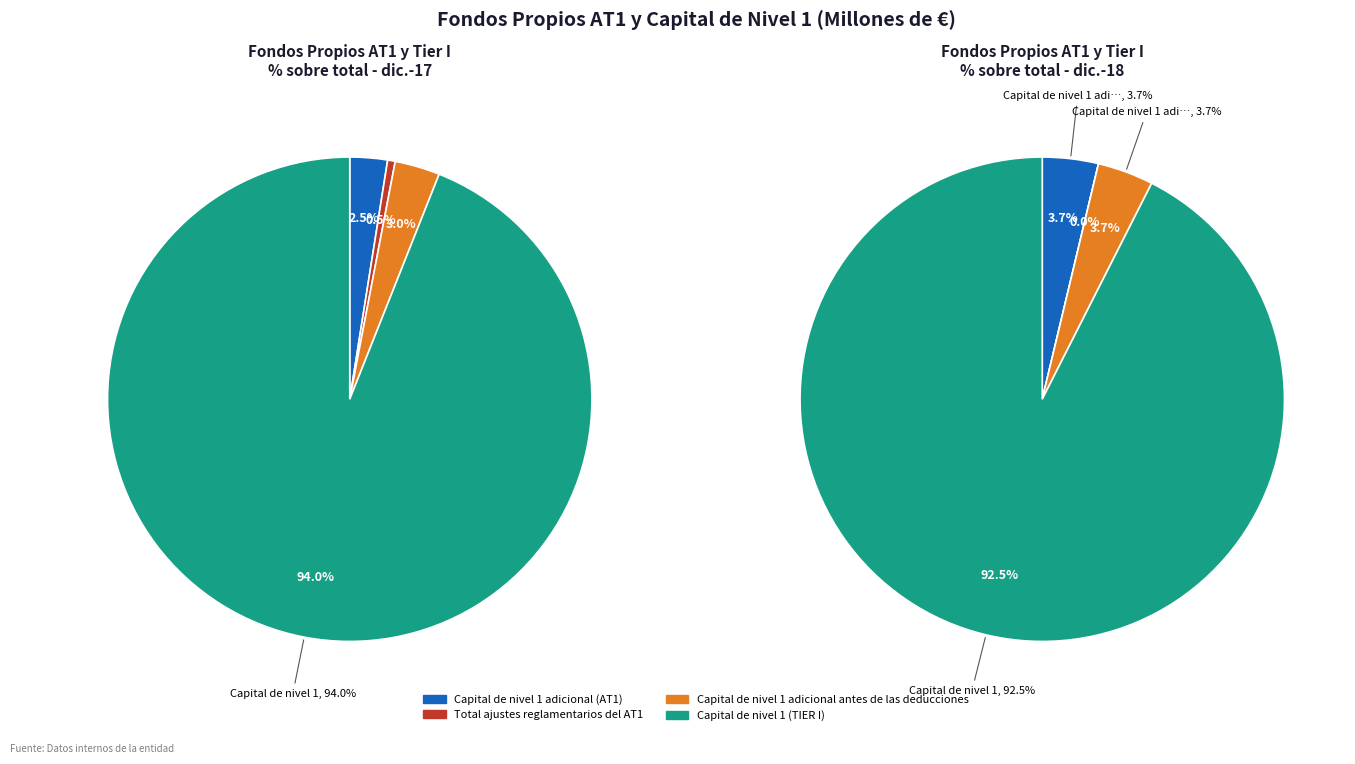

What is the majority slice?

Capital de nivel 1 (TIER I)